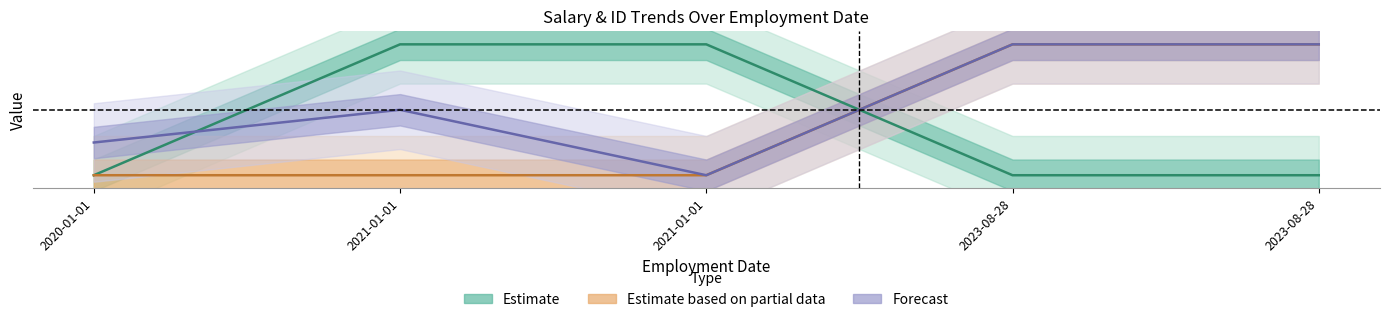

Does the chart have visible grid lines?

No